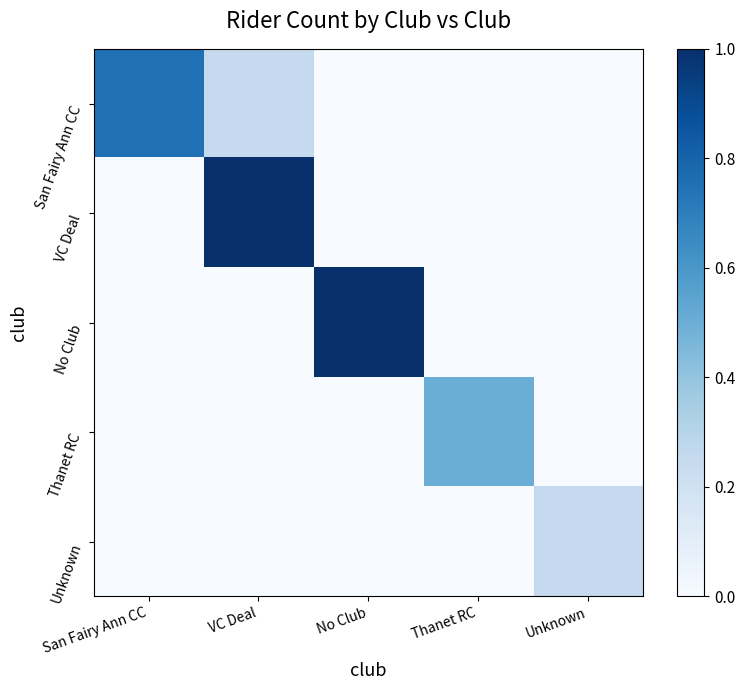

Which series has the largest range (max minus min)?

VC Deal